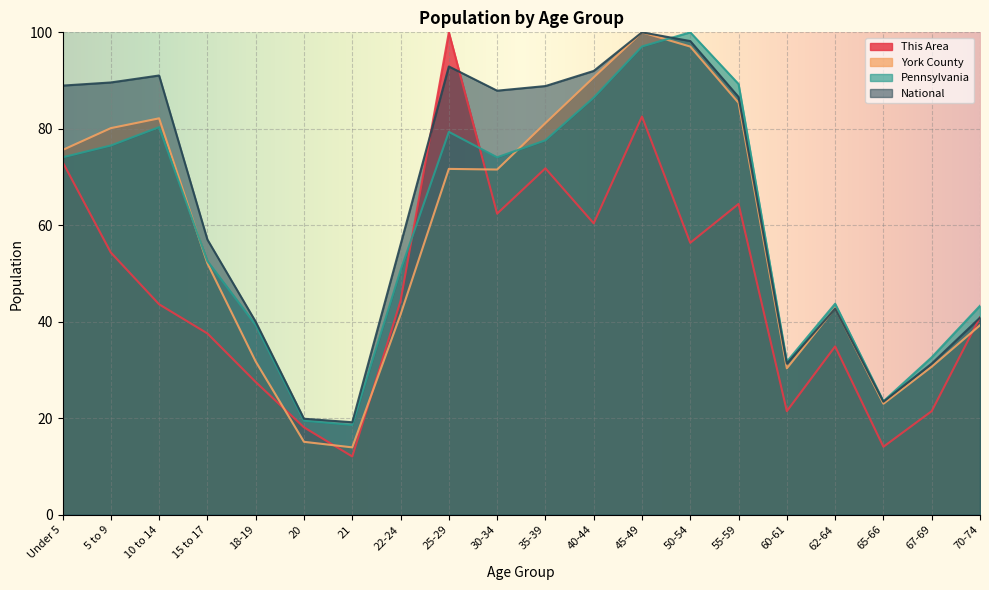

What is the sum of all York County values?

1156.1